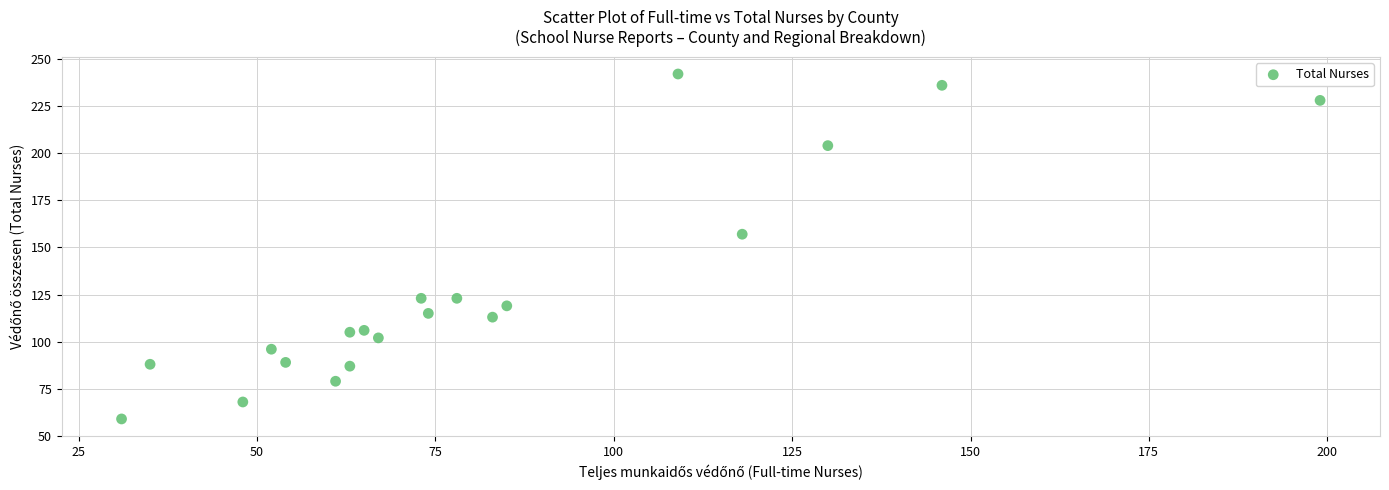

What is the range of X values (max minus min)?

168